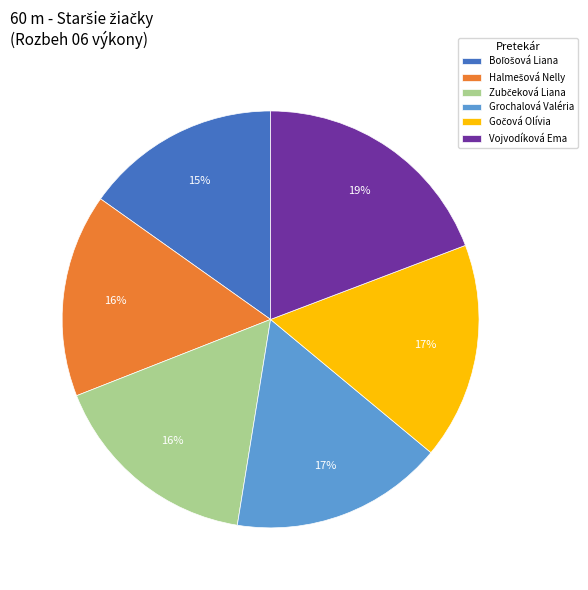

How many segments does this pie chart have?

6